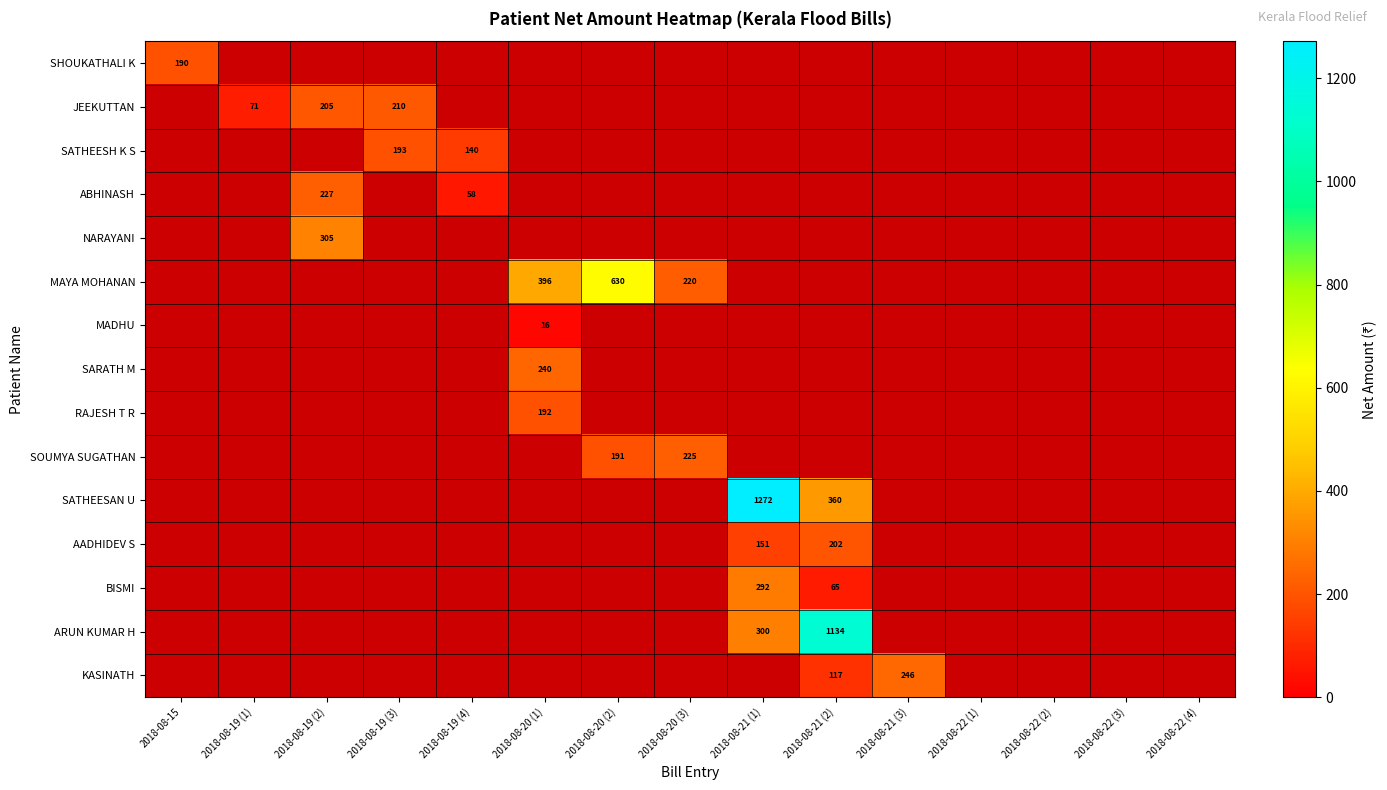

What is the average value of the AADHIDEV S series?

24